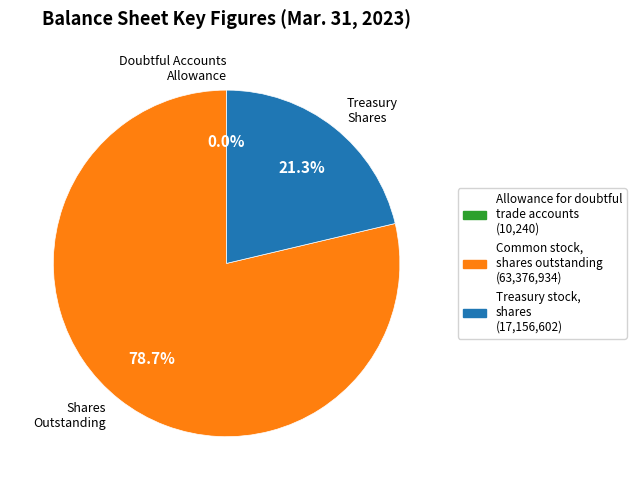

To the nearest percent, what is the average slice percentage?

33%